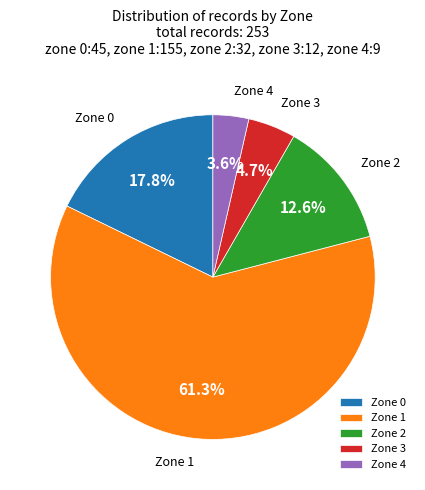

What is the largest slice in the pie chart?

Zone 1